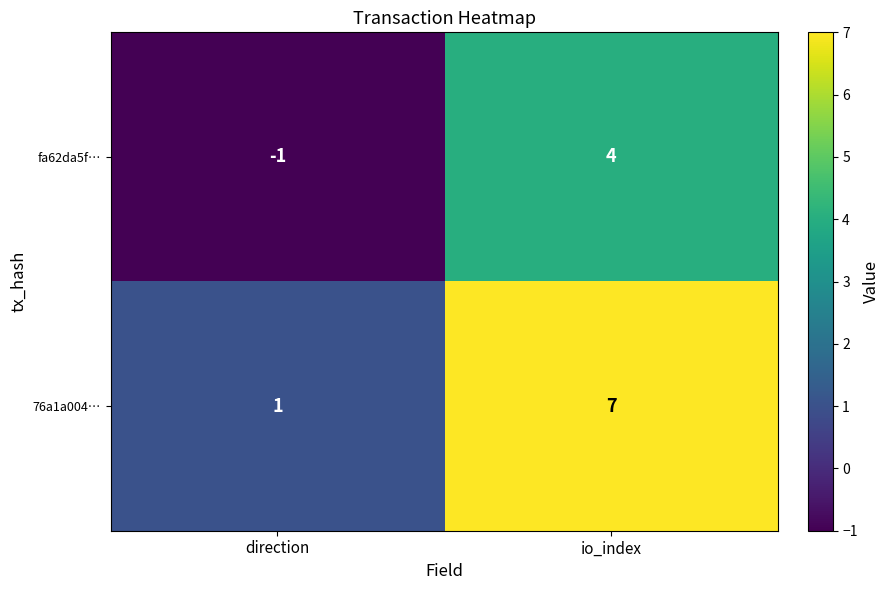

The value of fa62da5f… at direction is 0. True or false?

False